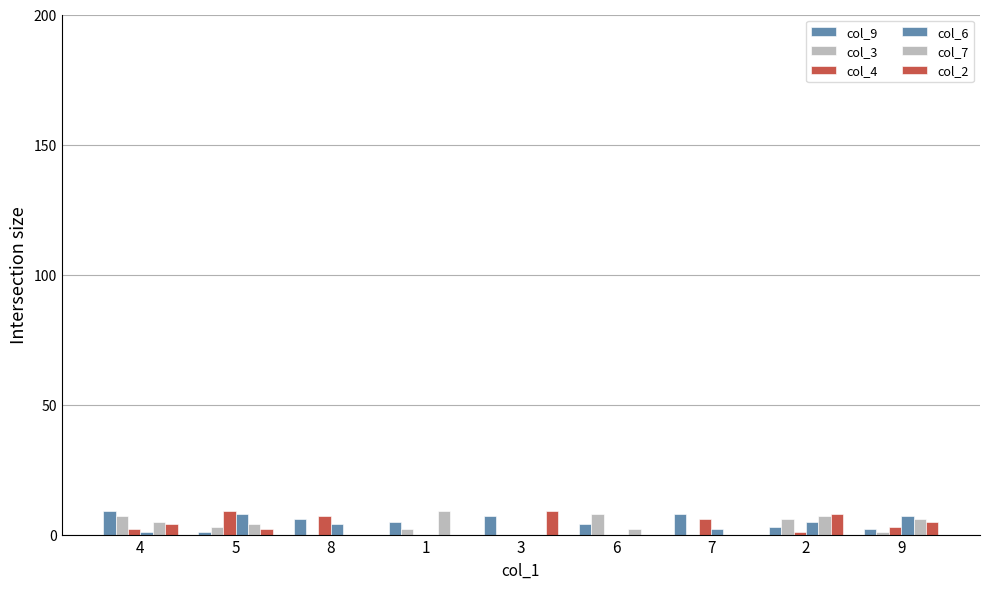

What is the label of the 1st bar from the right?

9